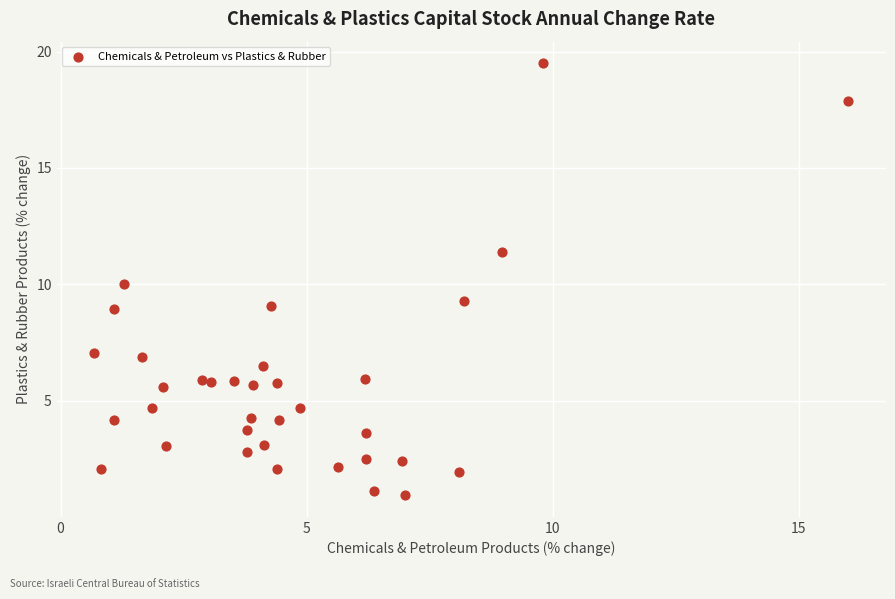

What is the range of Y values (max minus min)?

18.6